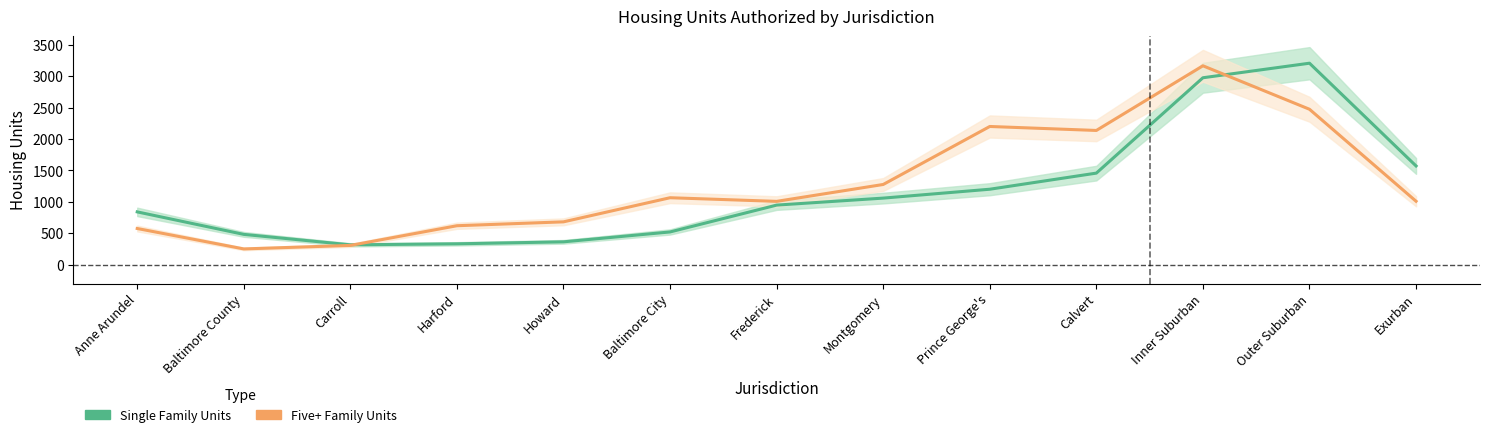

At Montgomery, list the series in order from smallest to largest.

Single Family Units, Five or More Family Units